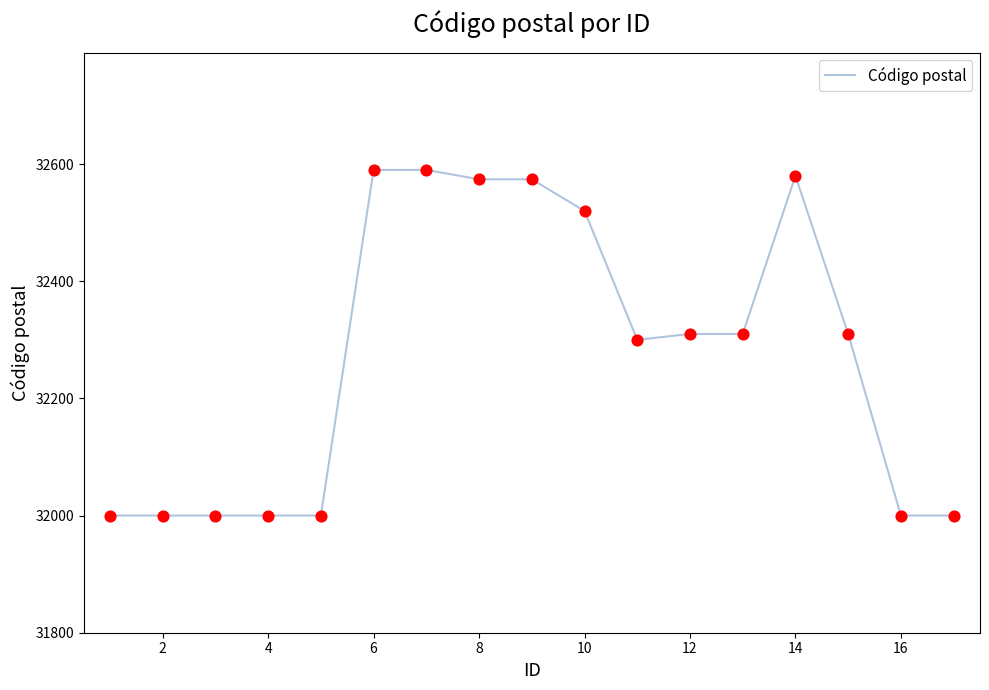

What is the greatest value displayed?

32590